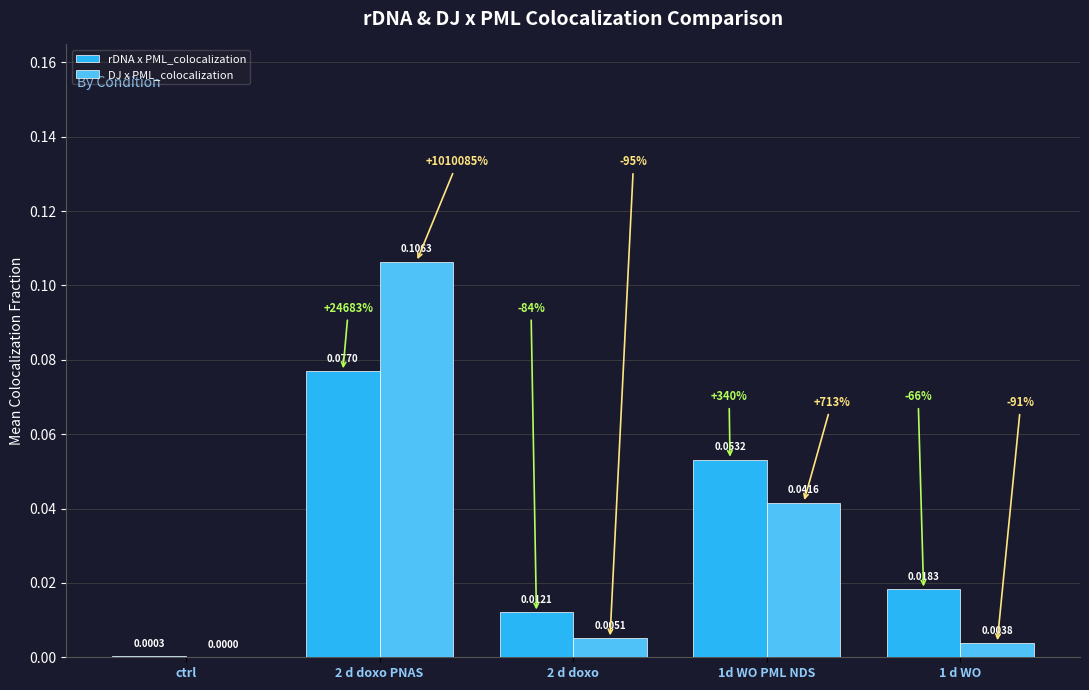

At which label is DJ x PML_colocalization closest to 0?

ctrl